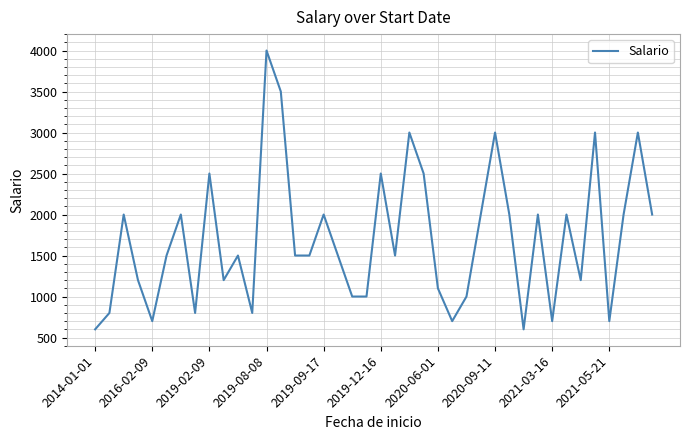

What is the difference between the maximum and minimum values?

3400